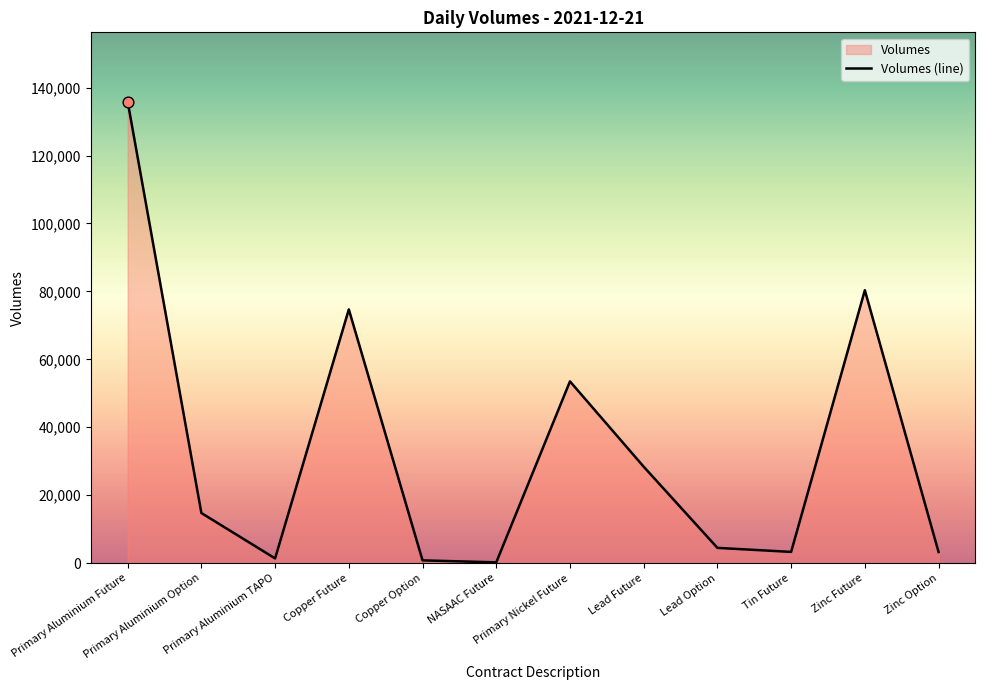

Between Zinc Future and Lead Option, which is larger?

Zinc Future